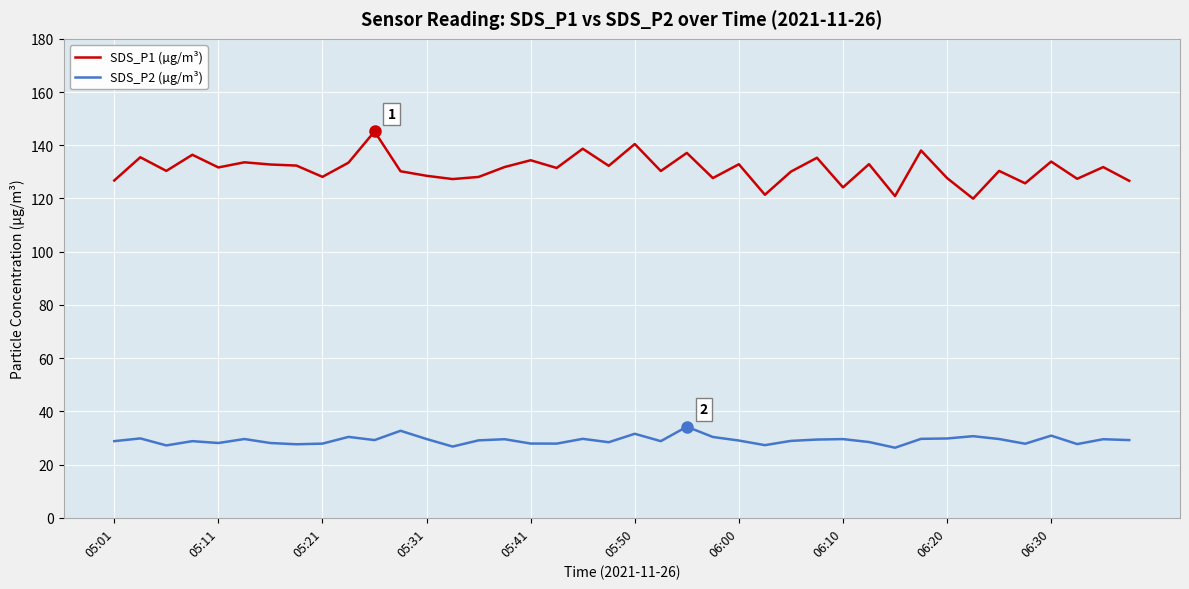

How many lines are shown in the chart?

2